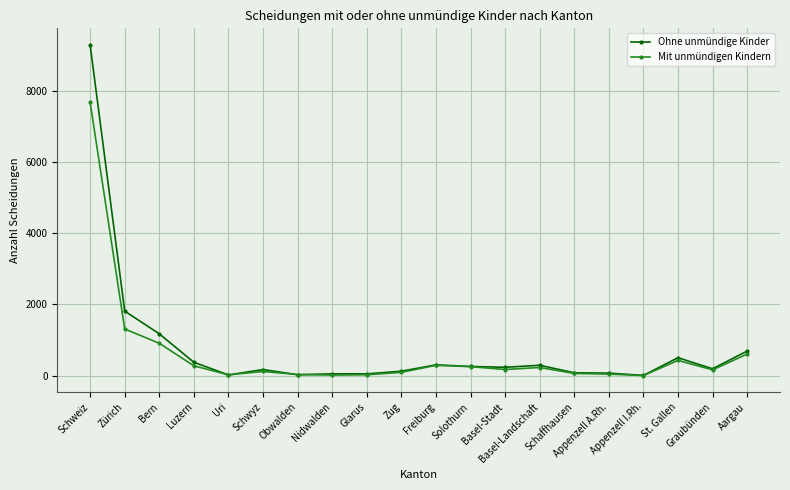

What is the maximum value for Mit unmündigen Kindern?

7673